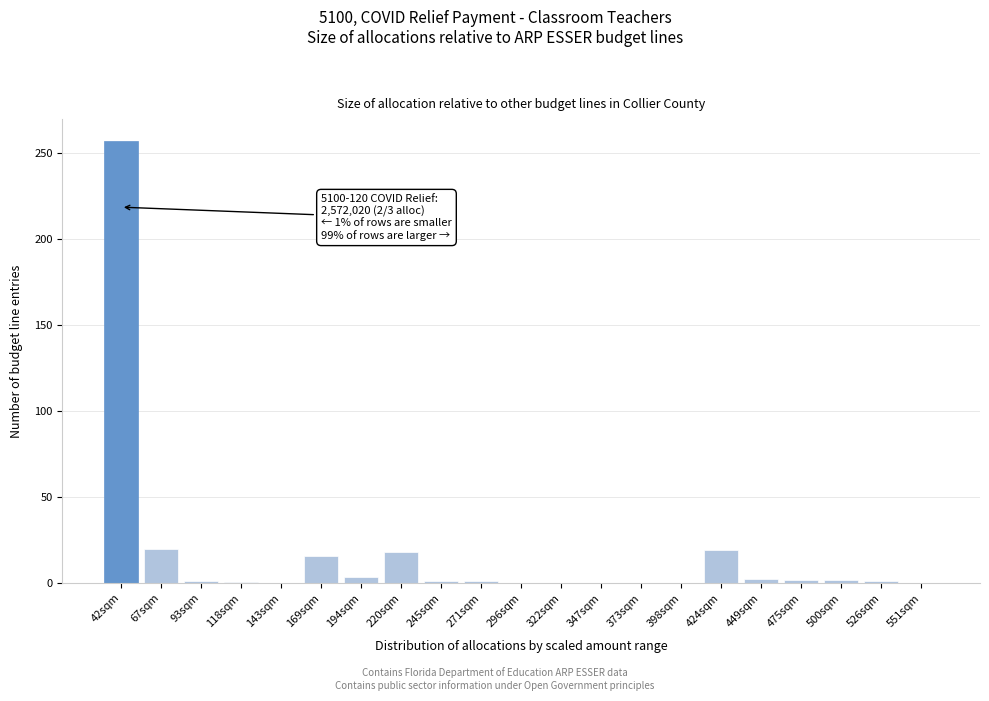

Where is the data nearest to the value 128?

67sqm